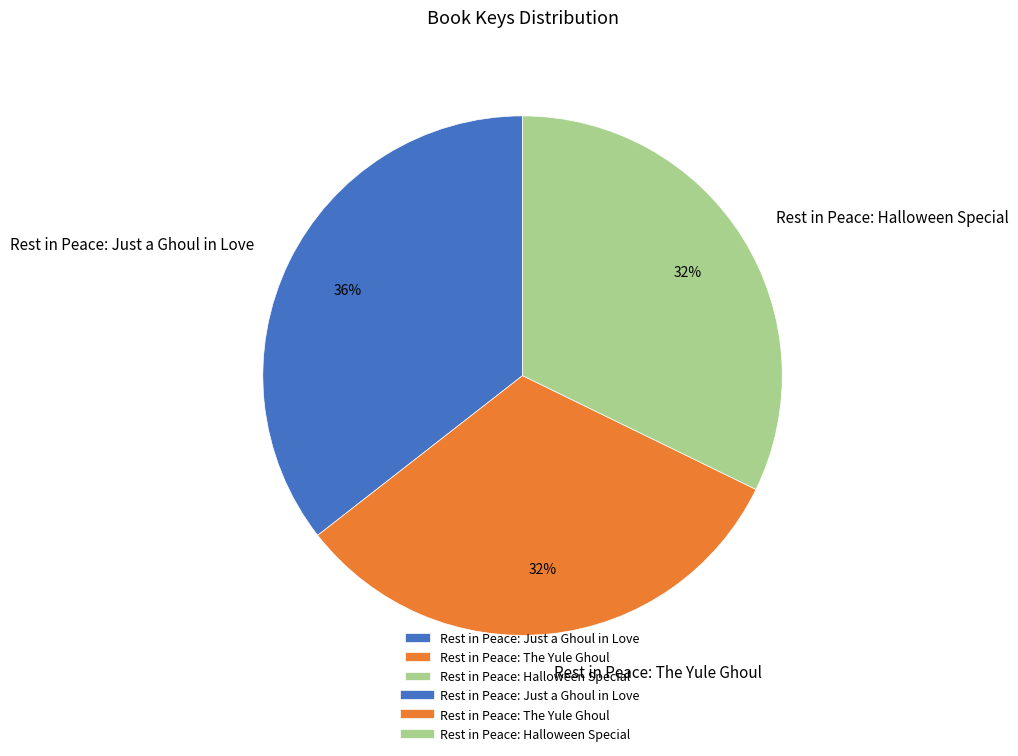

To the nearest percent, what is the average slice percentage?

33%